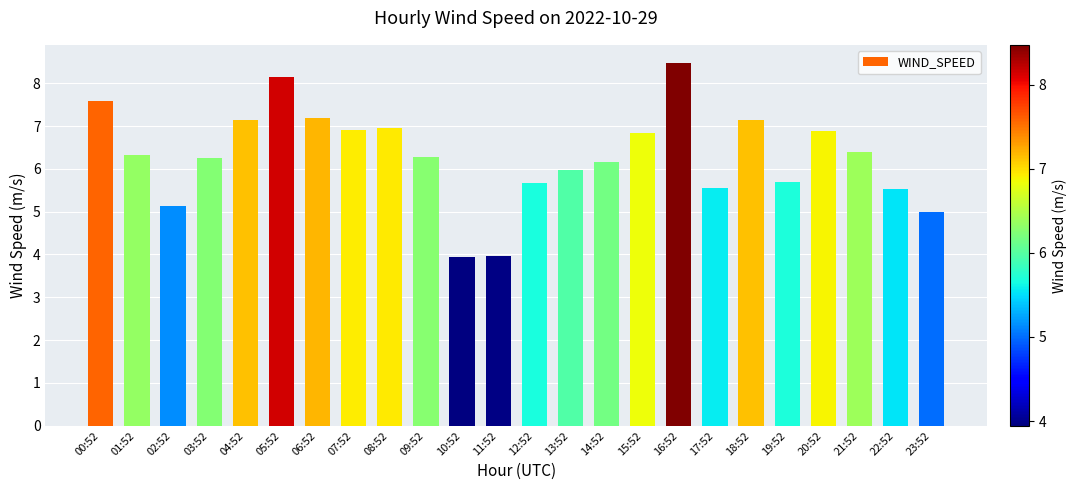

Is it true that the value at 05:52 is 14.4?

False